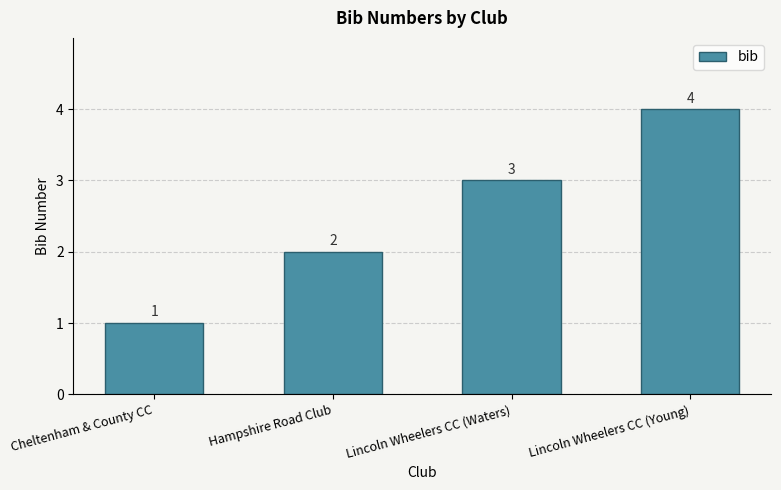

Rank the categories by value from highest to lowest.

Lincoln Wheelers CC (Young), Lincoln Wheelers CC (Waters), Hampshire Road Club, Cheltenham & County CC